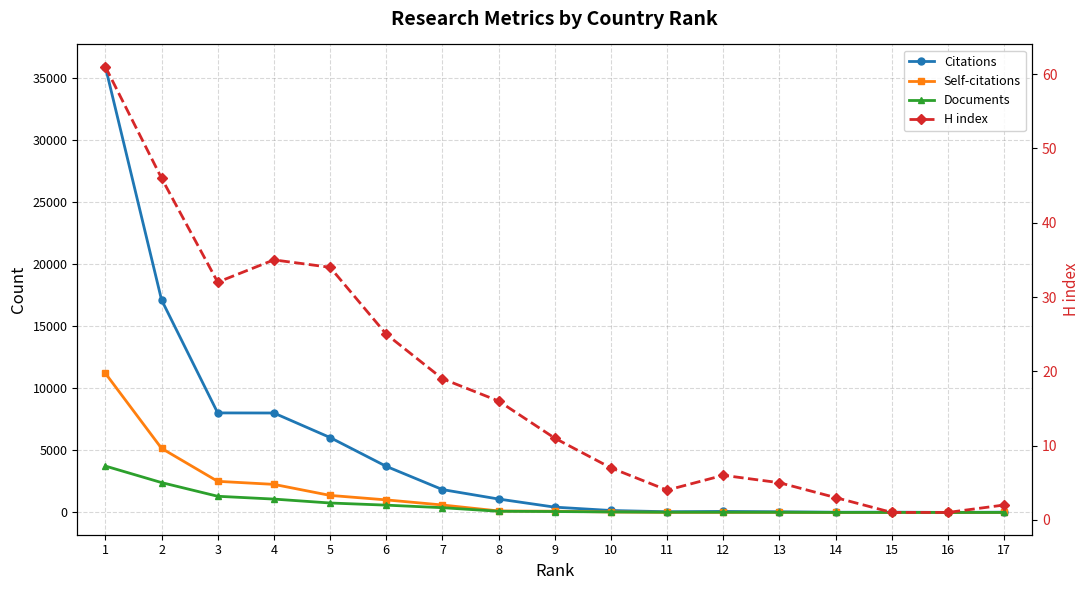

What is the difference between the maximum and second lowest values in the Citations series?

35857